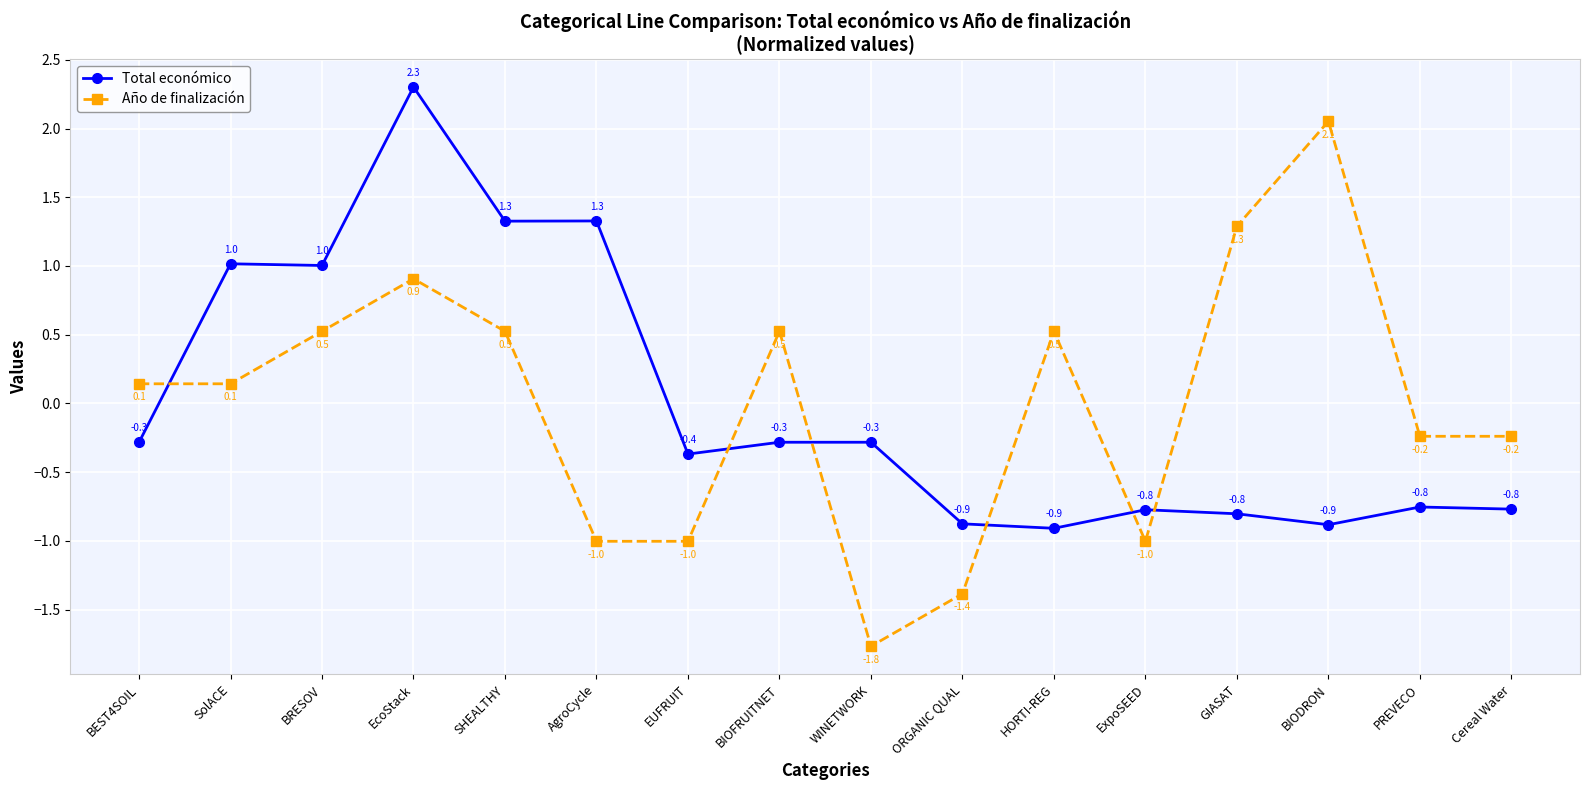

What is the total value across all series at SHEALTHY?

1.9